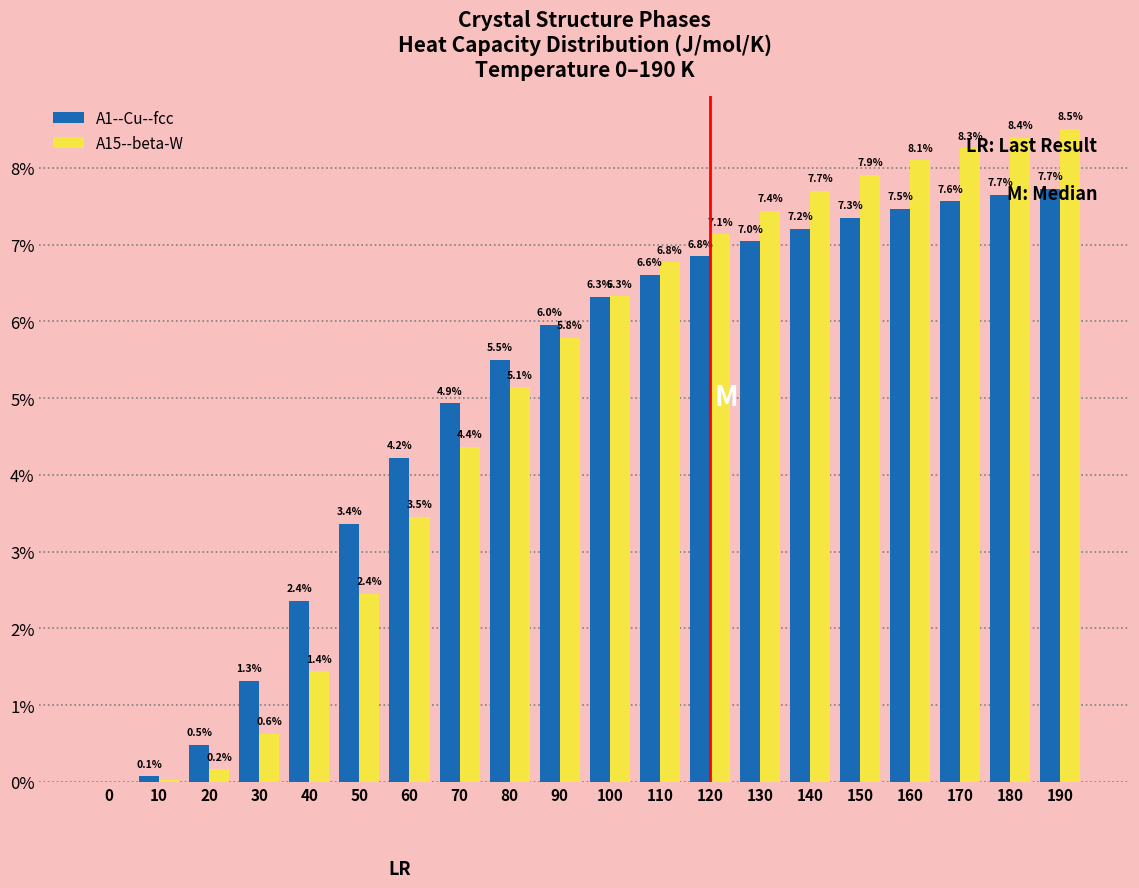

What value does the A15--beta-W series have at 130?

7.4